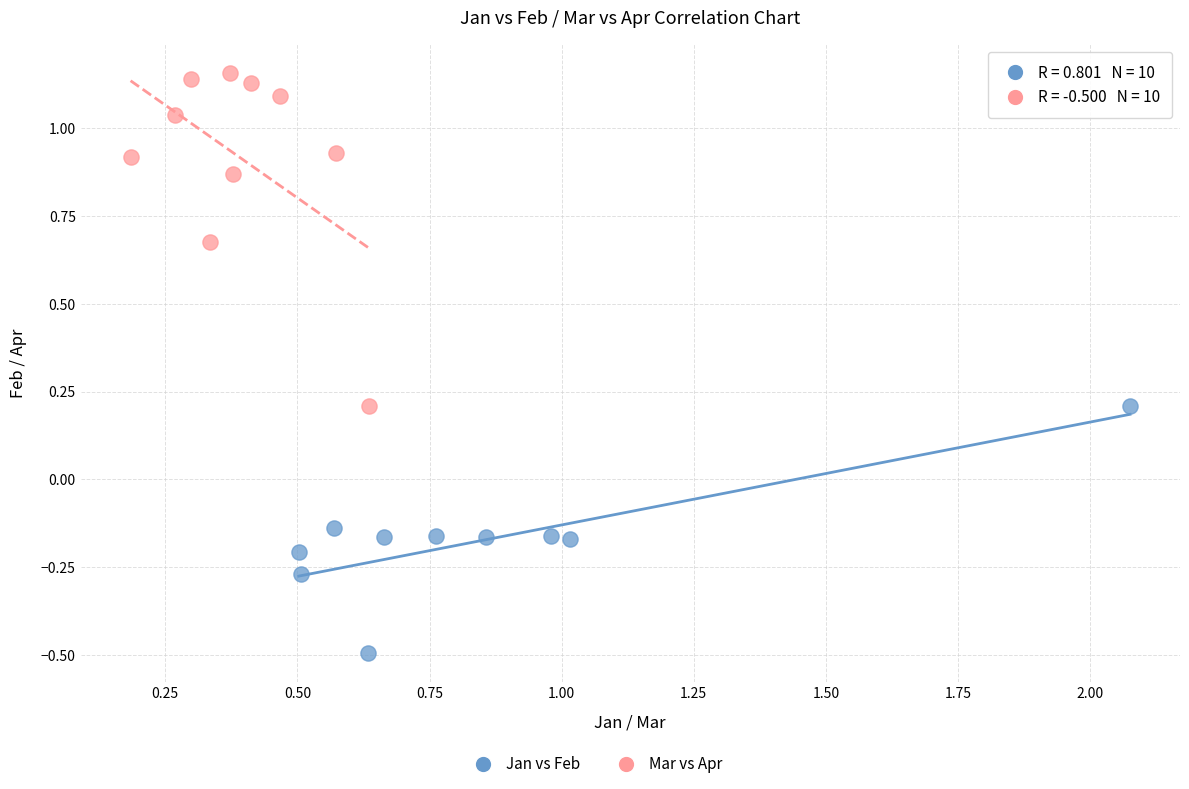

Which series reaches the minimum Y coordinate?

Jan vs Feb